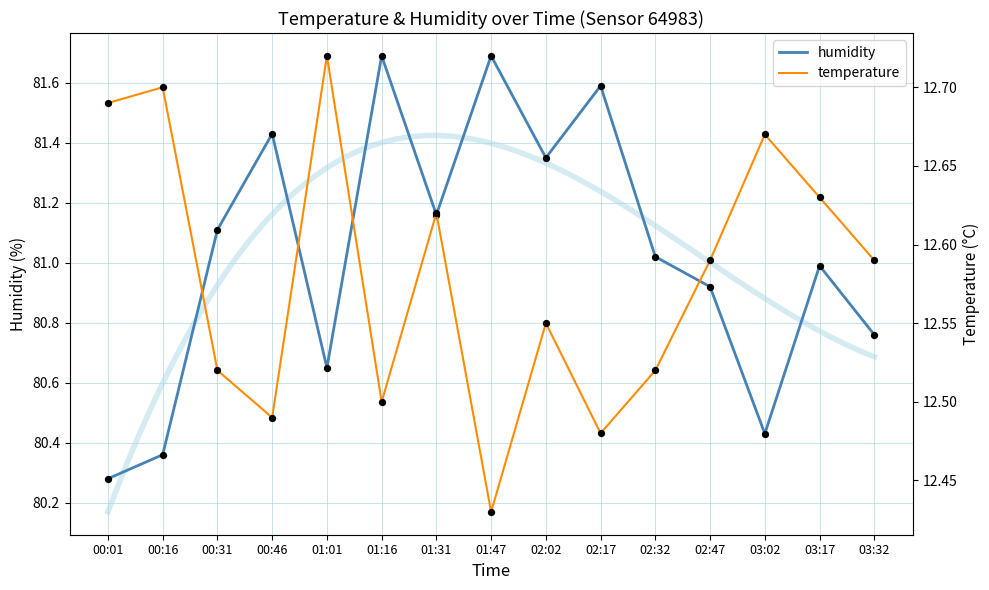

Which series contains the lowest Y value?

temperature